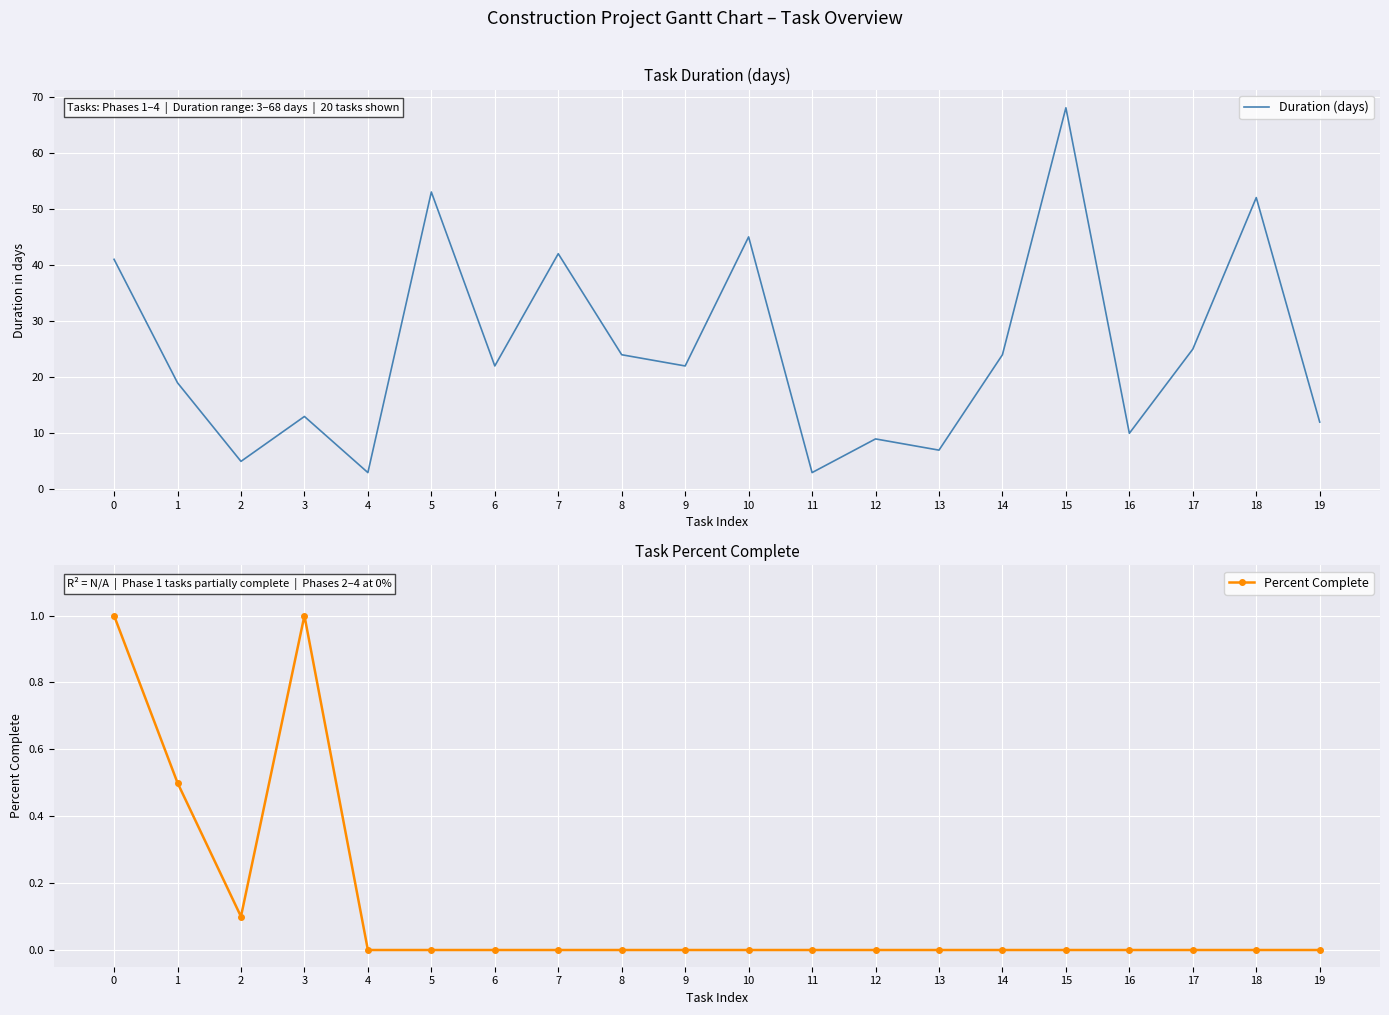

What are all the series names shown in the legend?

Duration (days), Percent Complete